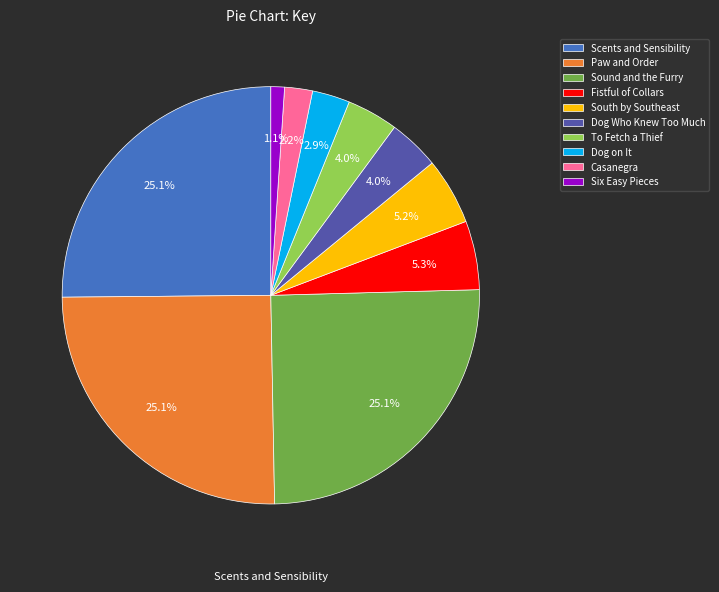

To the nearest percent, what percentage of the pie is Scents and Sensibility?

25%